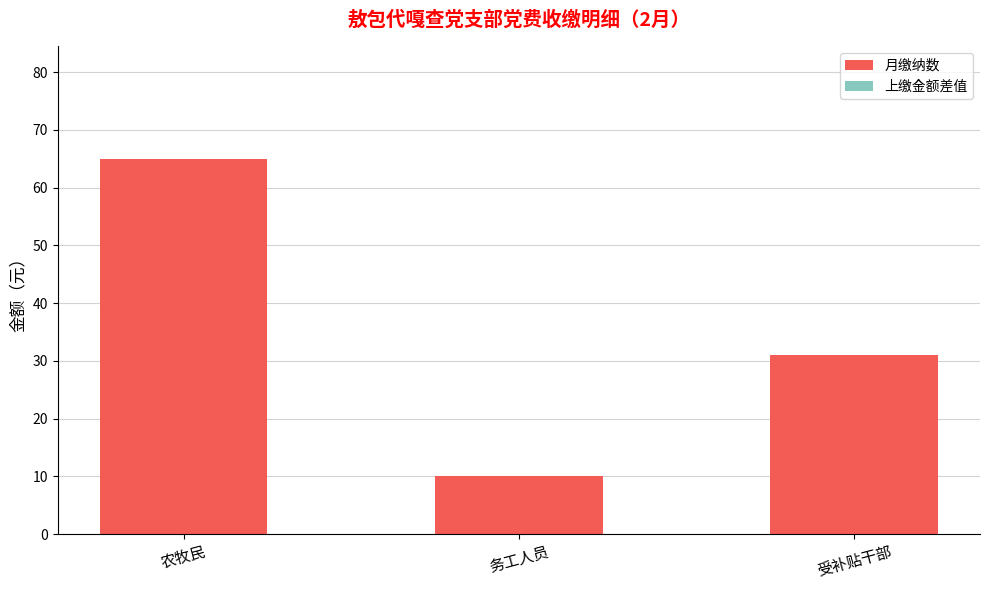

Where is the data nearest to the value 37?

受补贴干部